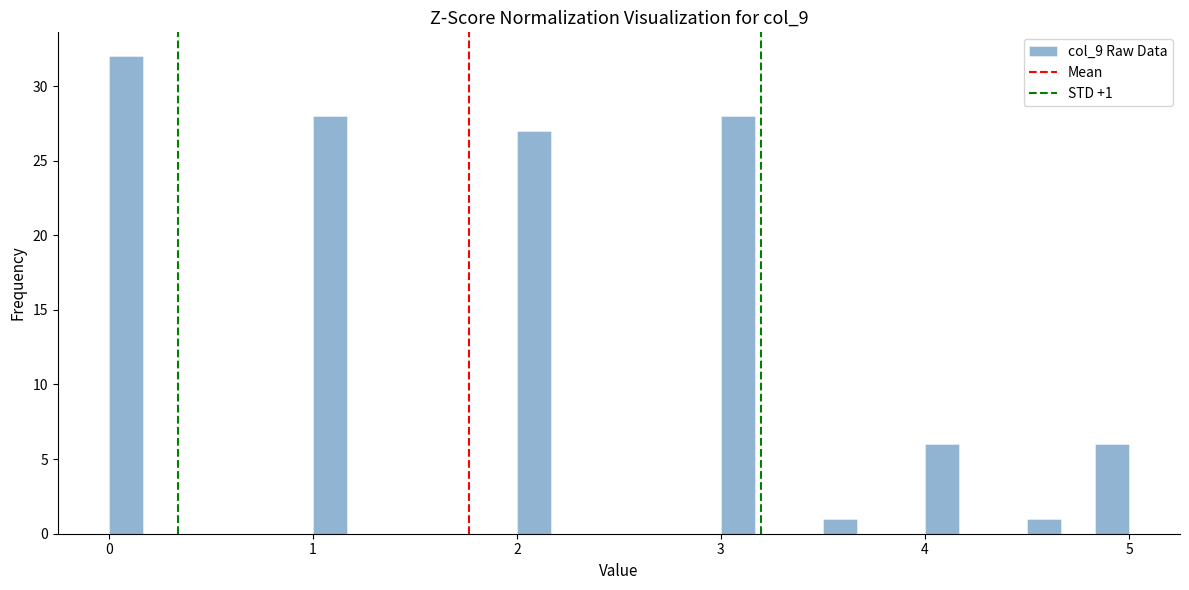

Read against the x-axis, roughly where is the centre of the tallest bar?

0.1